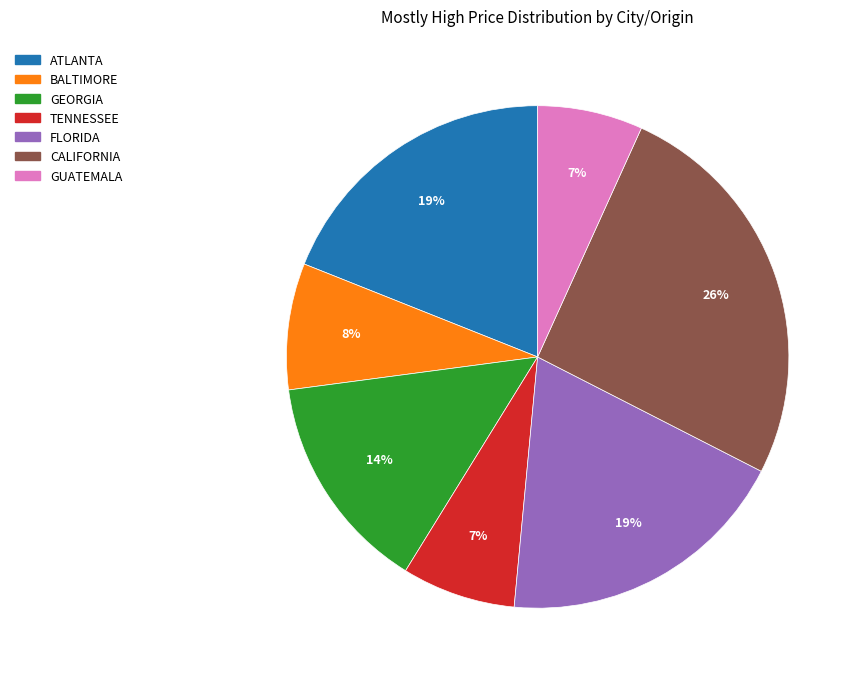

True or false: GEORGIA accounts for 4% of the total.

False